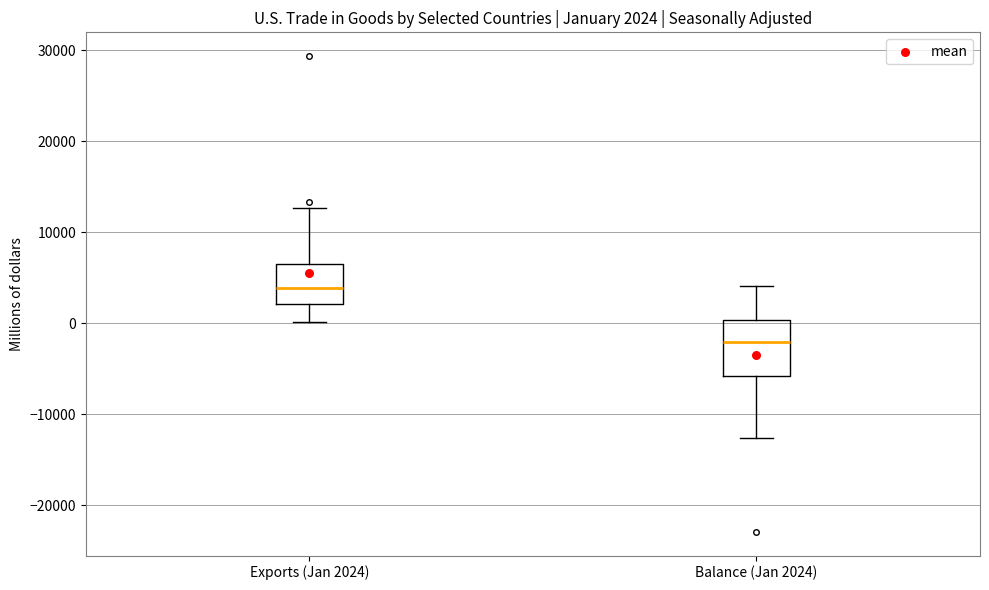

Comparing the boxes themselves (not the whiskers), which one is the tallest?

Balance (Jan 2024)